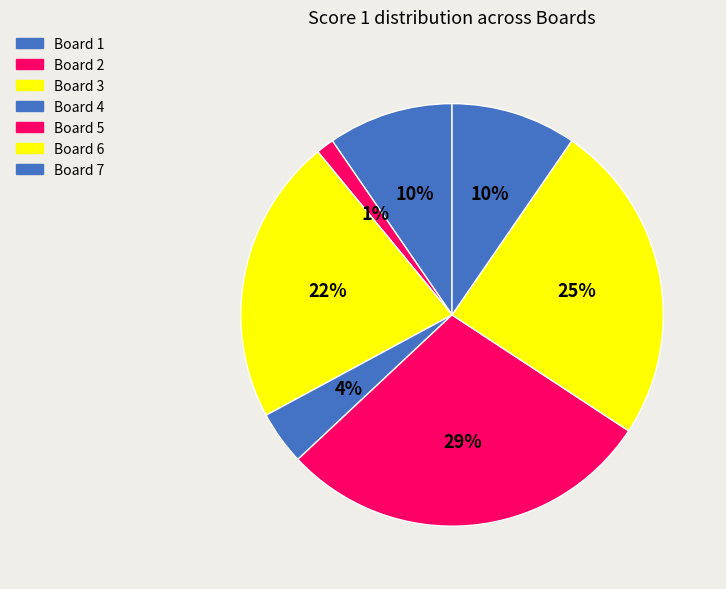

Which slice is the smallest?

Board 2